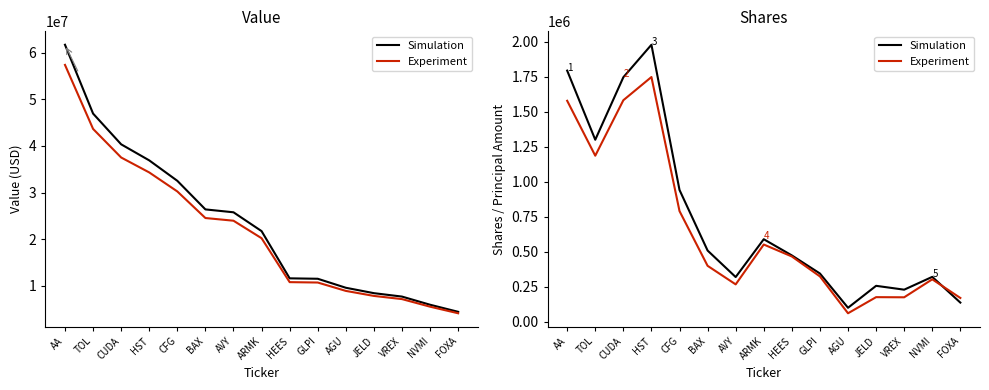

What is the difference between the highest and lowest values at BAX?

109023.7